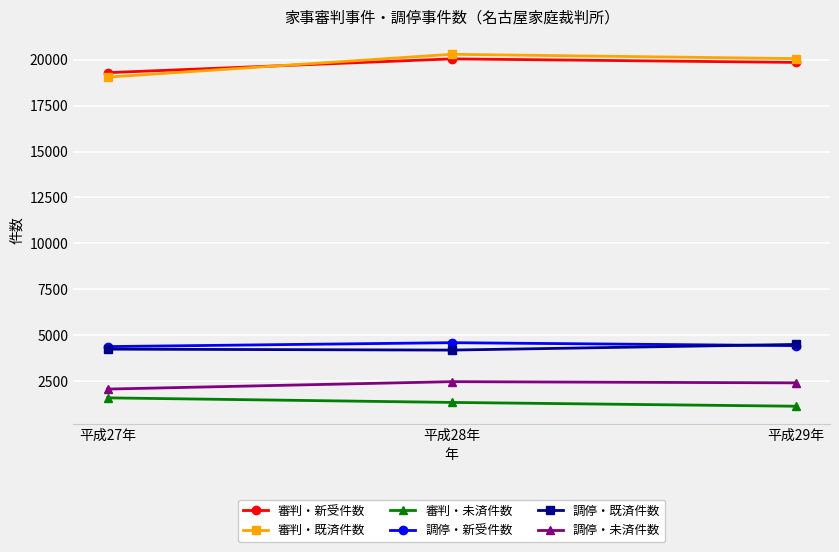

At how many categories does at least one series exceed 6982?

3